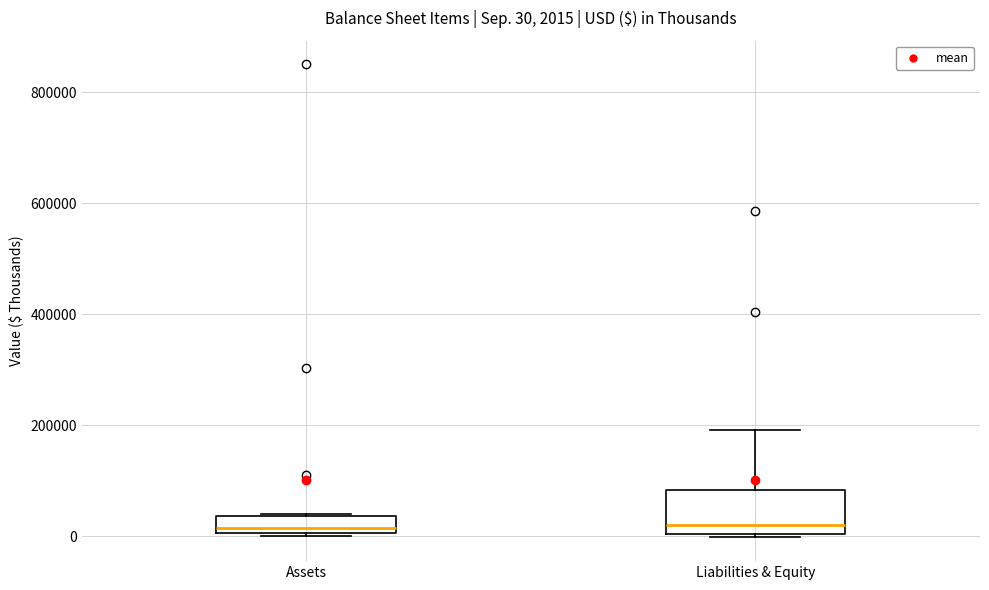

Comparing the boxes themselves (not the whiskers), which one is the tallest?

Liabilities & Equity